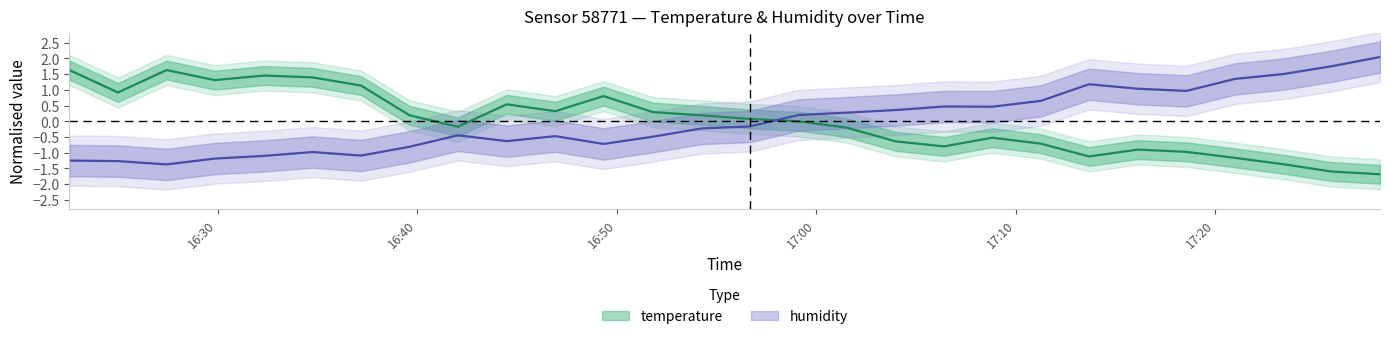

List the labels in order of temperature value, smallest first.

2023-04-10T17:28:15, 2023-04-10T17:25:49, 2023-04-10T17:23:24, 2023-04-10T17:20:58, 2023-04-10T17:13:40, 2023-04-10T17:18:33, 2023-04-10T17:16:07, 2023-04-10T17:06:24, 2023-04-10T17:11:15, 2023-04-10T17:03:59, 2023-04-10T17:08:49, 2023-04-10T17:01:31, 2023-04-10T16:42:02, 2023-04-10T16:59:06, 2023-04-10T16:56:40, 2023-04-10T16:39:37, 2023-04-10T16:54:15, 2023-04-10T16:51:49, 2023-04-10T16:46:55, 2023-04-10T16:44:29, 2023-04-10T16:49:20, 2023-04-10T16:25:00, 2023-04-10T16:37:11, 2023-04-10T16:29:51, 2023-04-10T16:34:45, 2023-04-10T16:32:19, 2023-04-10T16:22:34, 2023-04-10T16:27:26